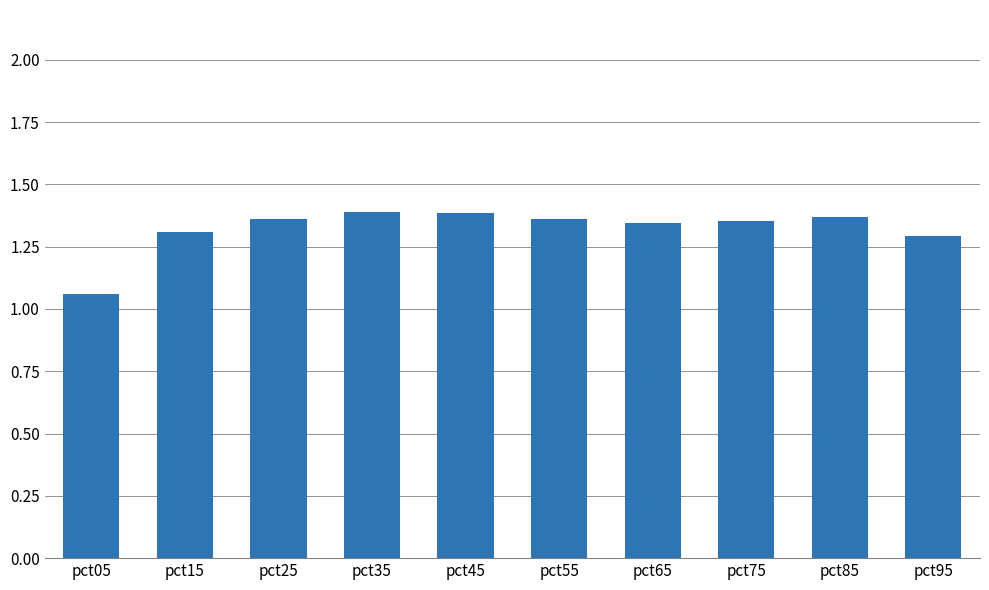

Which label corresponds to the smallest value in the chart?

pct05